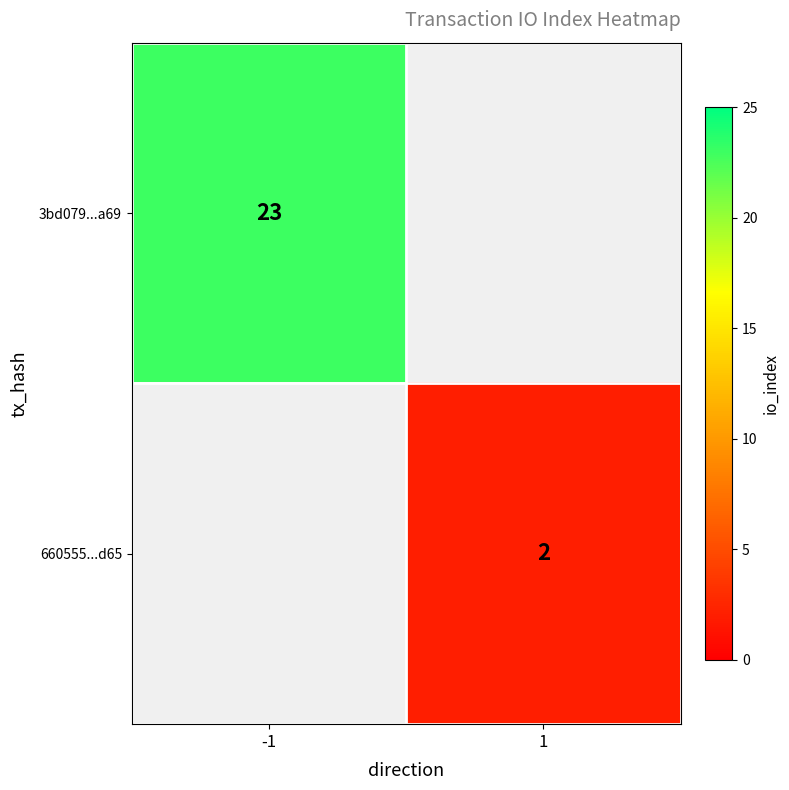

What is the minimum value shown in the chart?

2.0